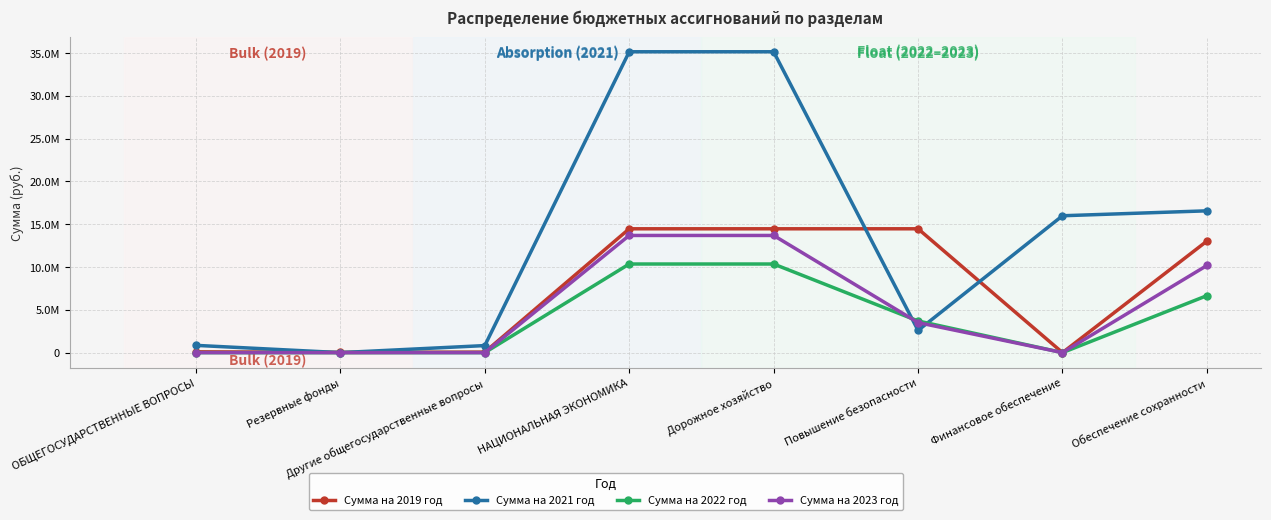

The Сумма на 2023 год series shows 8609652.6 at НАЦИОНАЛЬНАЯ ЭКОНОМИКА. True or false?

False